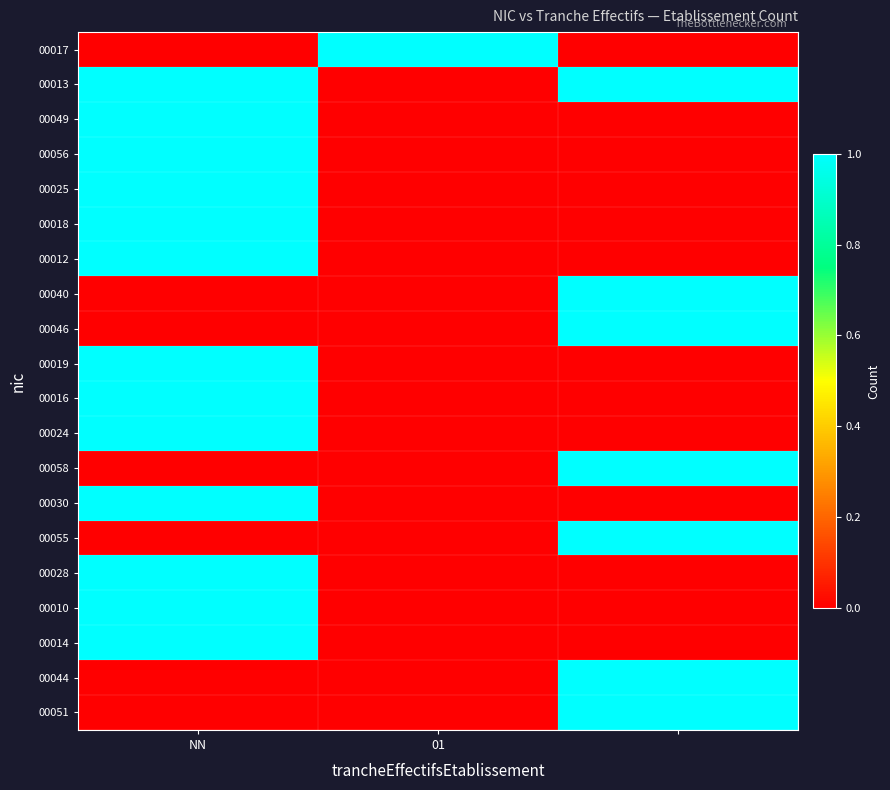

At how many categories does at least one series exceed 0?

3